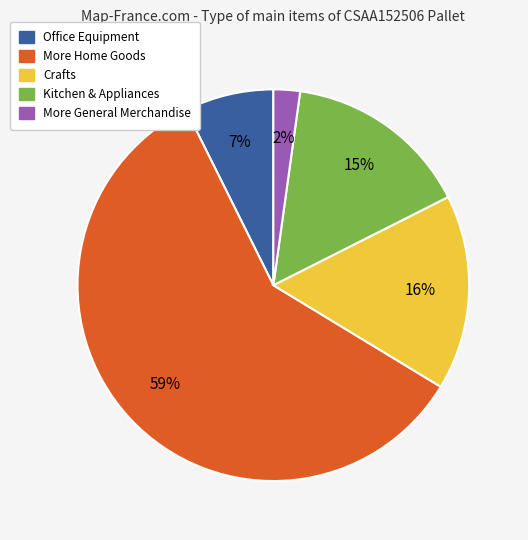

Does More Home Goods account for over 50% of the chart?

Yes